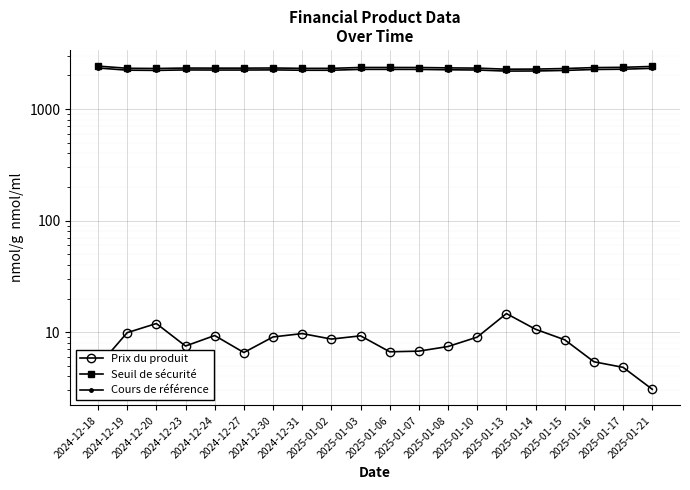

True or false: Seuil de sécurité has more than 0 interior local peaks.

True